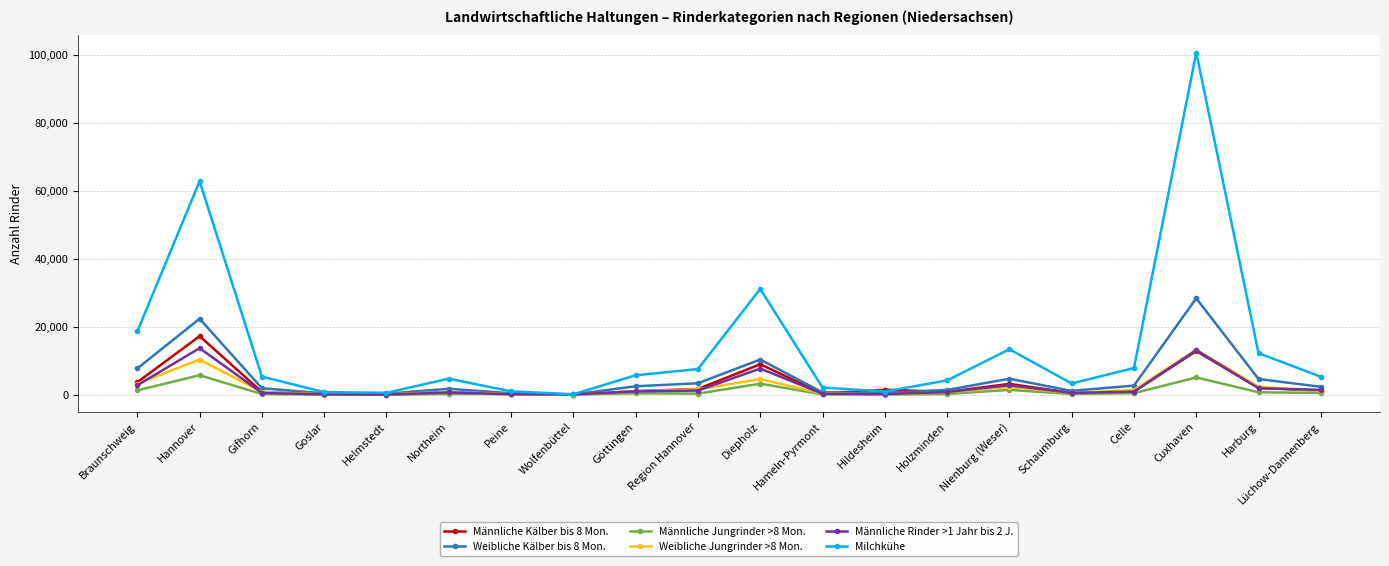

What is the label of the 15th point from the right?

Northeim